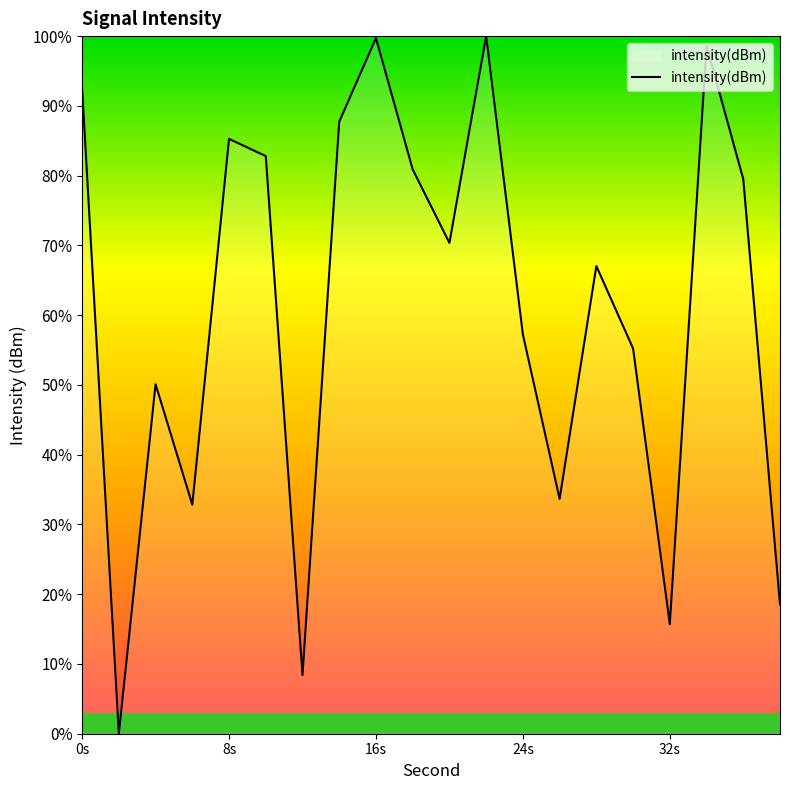

What is the difference between the maximum and minimum values?

100.0